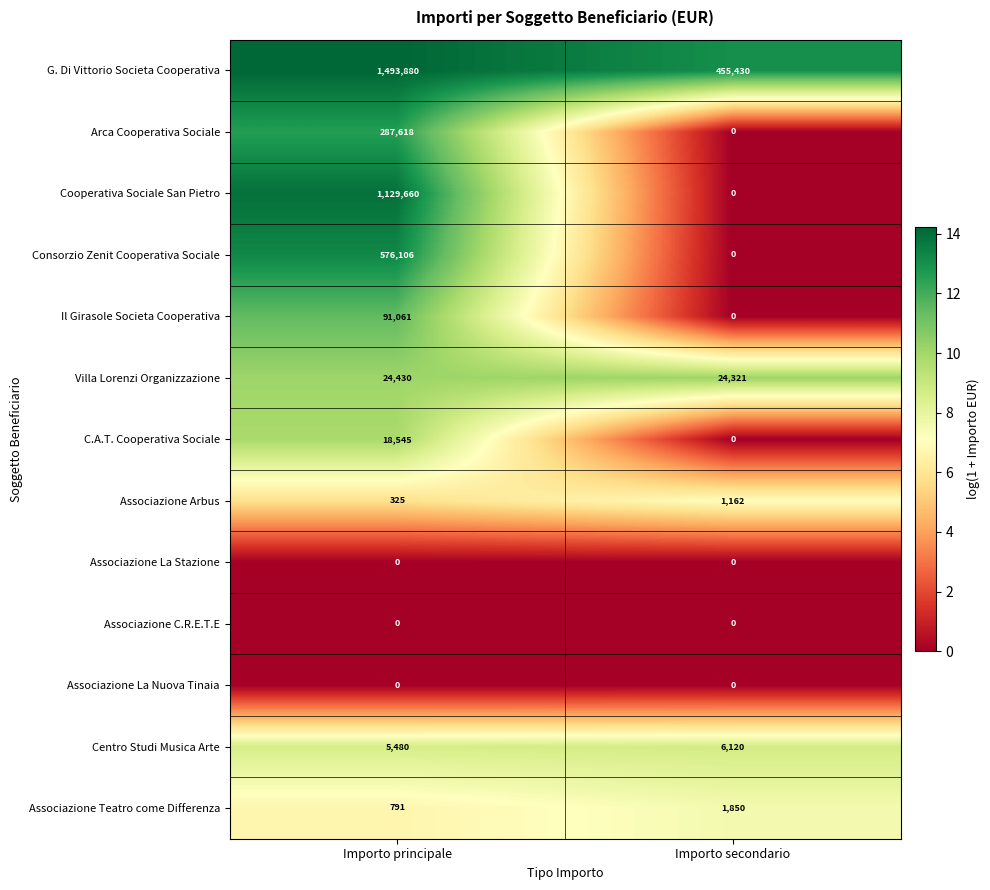

List the labels in order of Centro Studi Musica Arte value, smallest first.

Importo principale, Importo secondario